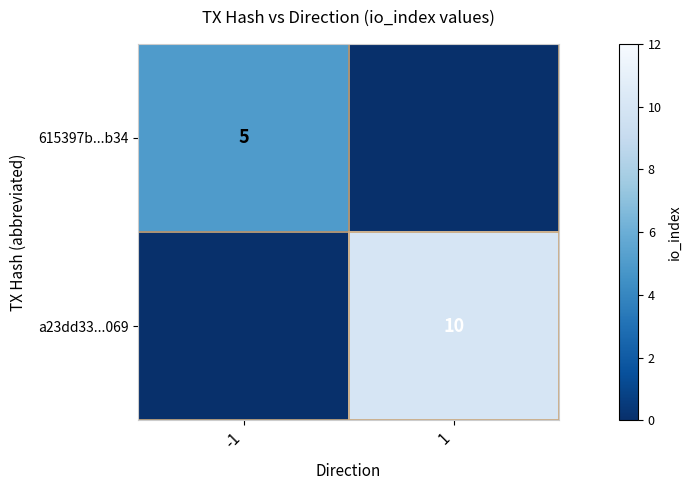

Is the value of a23dd33...069 at 1 greater than the value of 615397b...b34 at -1?

Yes